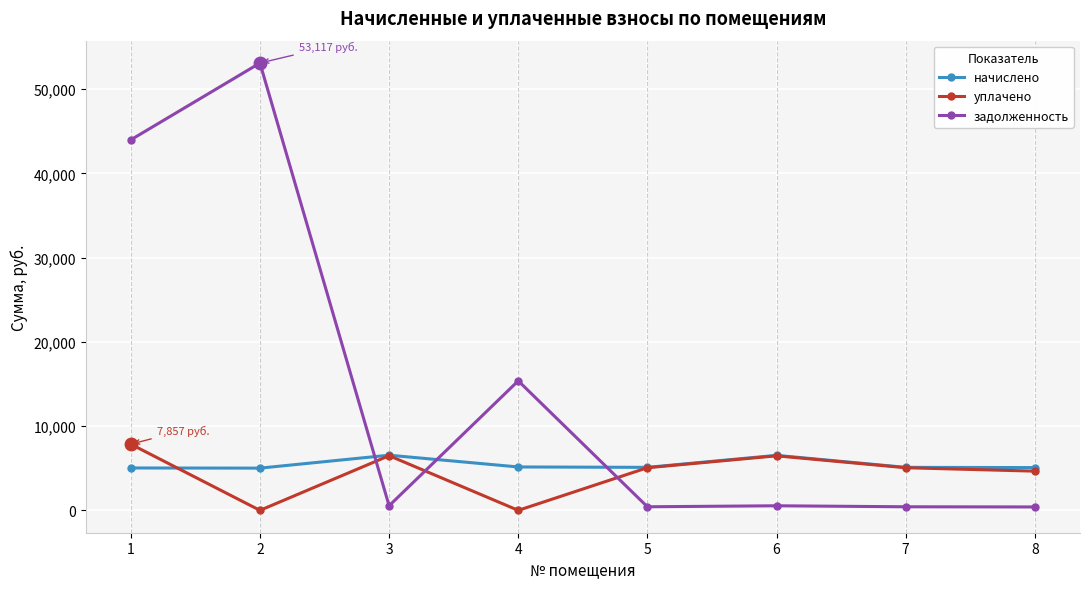

Which series has the widest spread of values?

задолженность